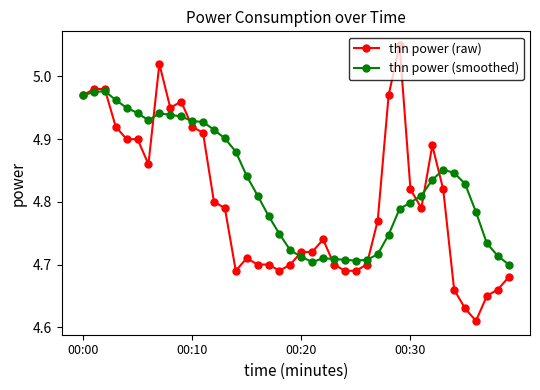

Which series ends up on top after the final intersection of thn power (raw) and thn power (smoothed)?

thn power (smoothed)